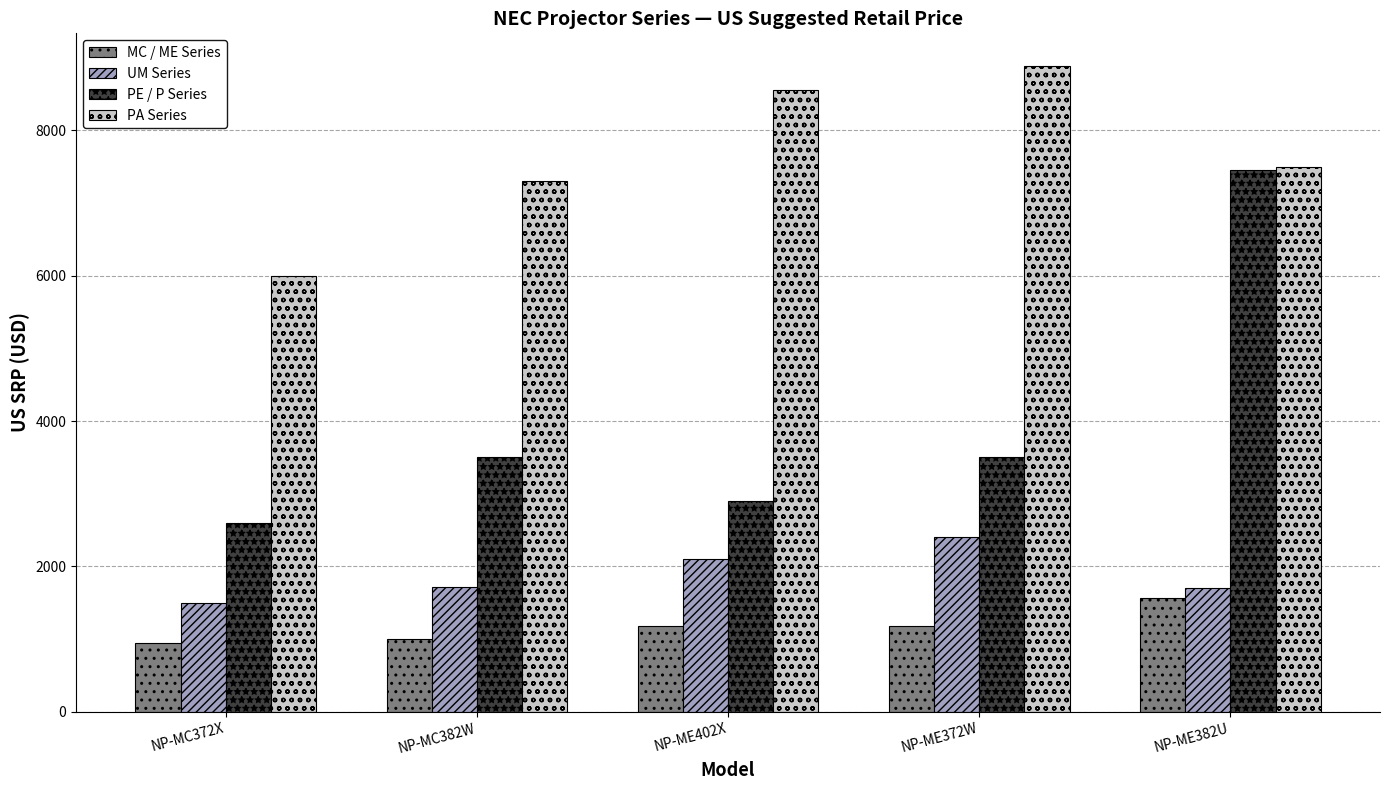

The PE / P Series series shows 2599 at NP-MC372X. True or false?

True